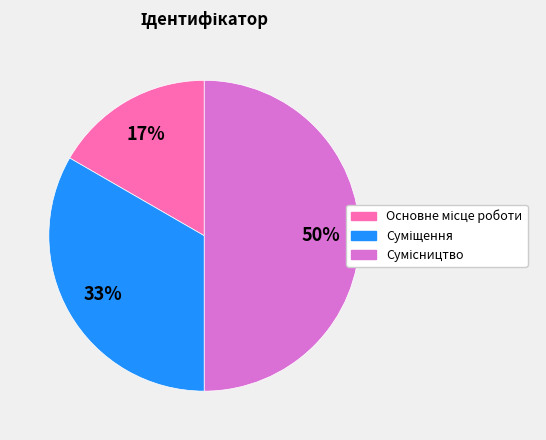

To the nearest percent, what is the average slice percentage?

33%